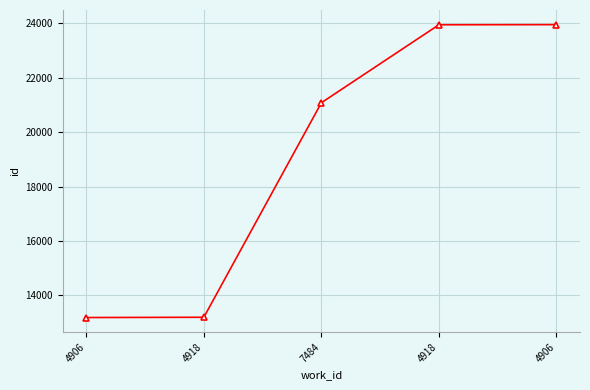

Where does the data first go above 21081?

4918